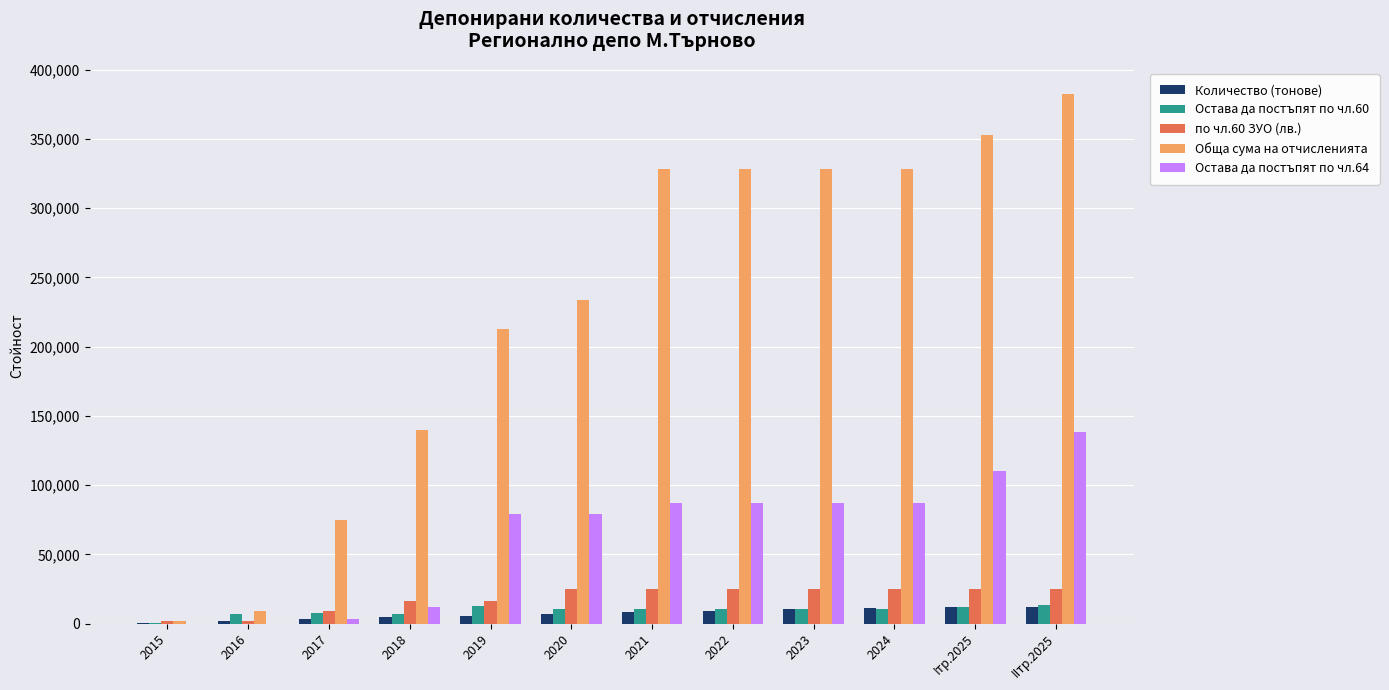

How many groups of bars are there?

12